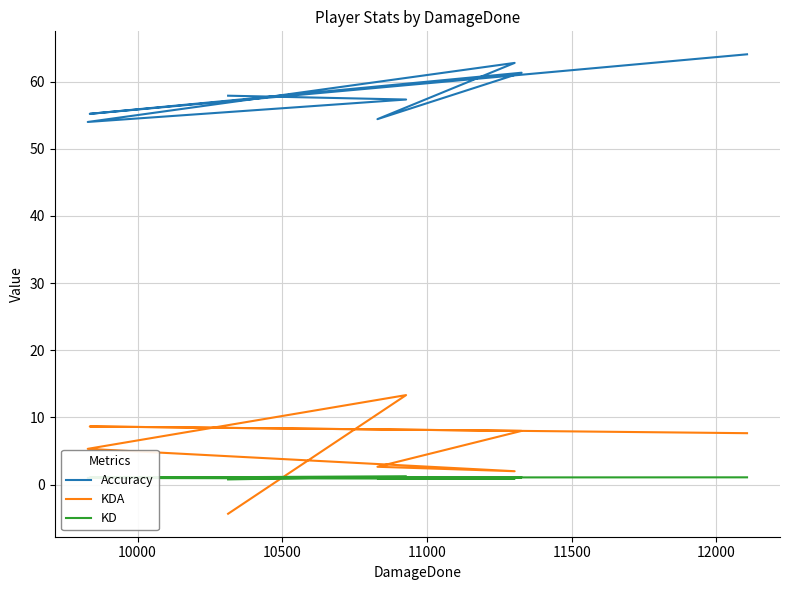

What is the value of the KDA point at the 2nd from the left?

8.7